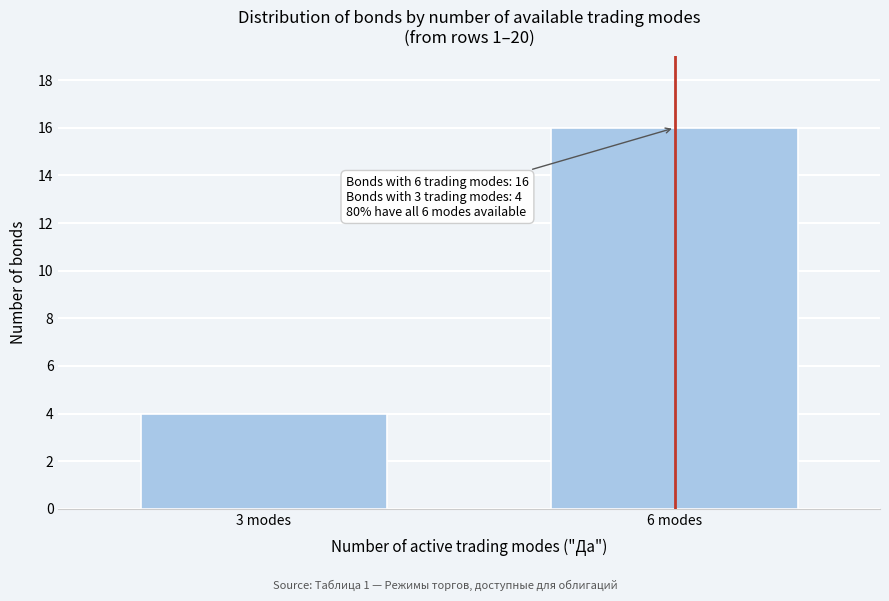

Reading left to right, list all the values displayed in this chart.

4	16